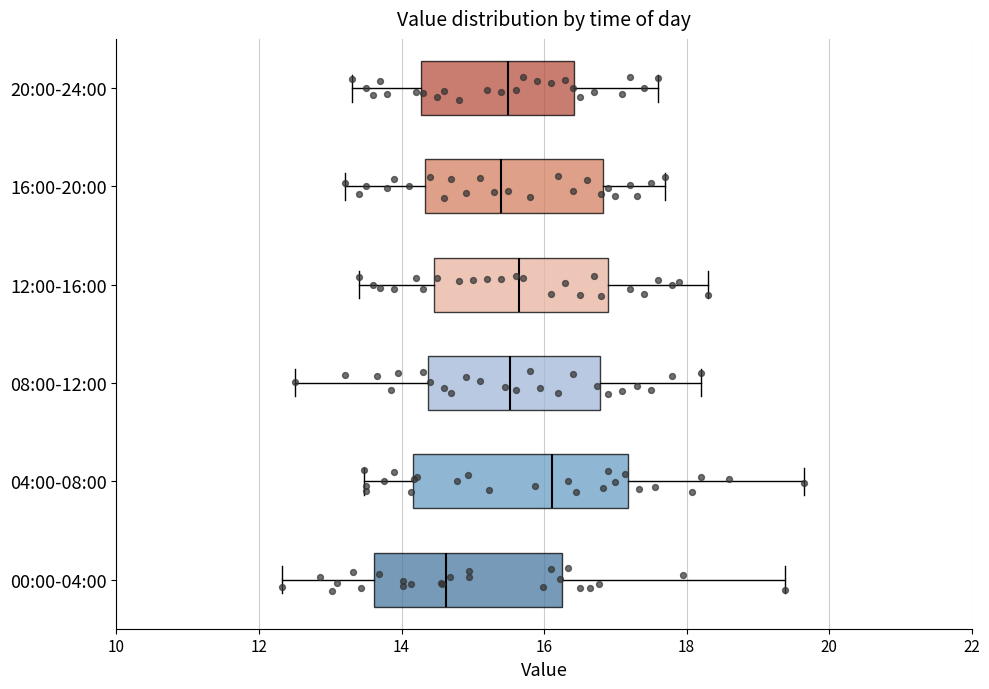

Reading bottom to top, read every box against the x-axis: the position of its median line, the range the box covers, and the ends of its whiskers. The values are not printed on the chart, so give them approximately, as read against the axis.

00:00-04:00: median 14.6, box 13.6 to 16.2, whiskers 12.4 to 19.4
04:00-08:00: median 16.2, box 14.2 to 17.2, whiskers 13.4 to 19.6
08:00-12:00: median 15.6, box 14.4 to 16.8, whiskers 12.6 to 18.2
12:00-16:00: median 15.6, box 14.4 to 17.0, whiskers 13.4 to 18.4
16:00-20:00: median 15.4, box 14.4 to 16.8, whiskers 13.2 to 17.8
20:00-24:00: median 15.6, box 14.2 to 16.4, whiskers 13.4 to 17.6